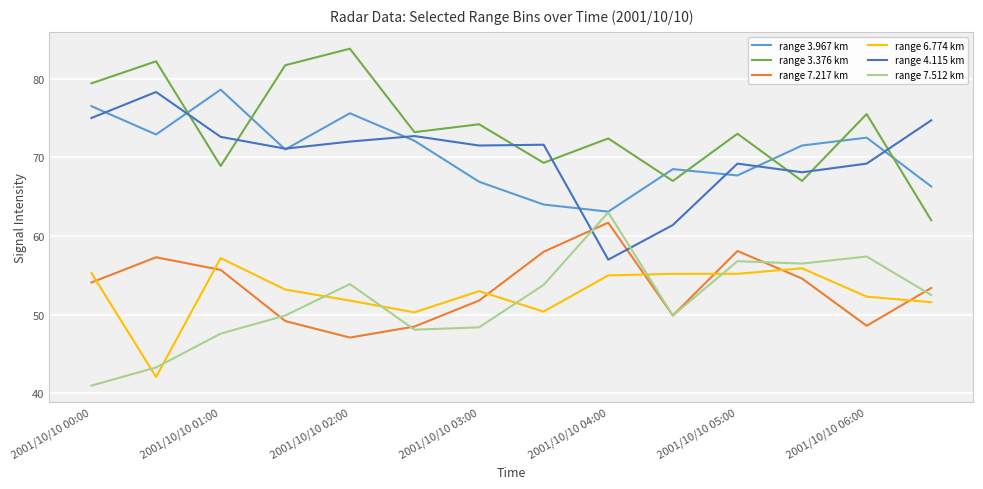

What is the minimum value shown in the chart?

41.0